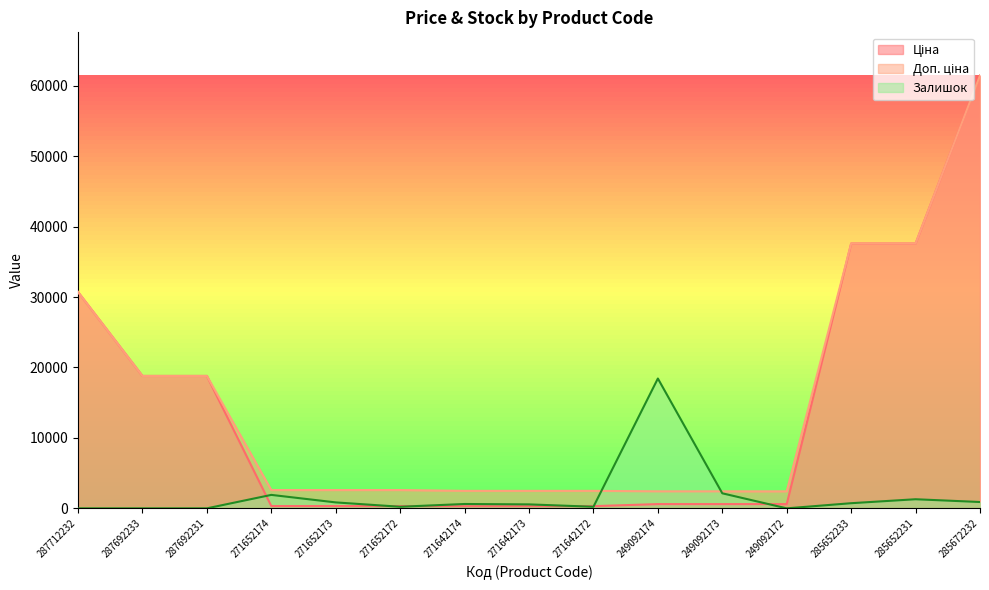

What position from the left is 249092173?

11